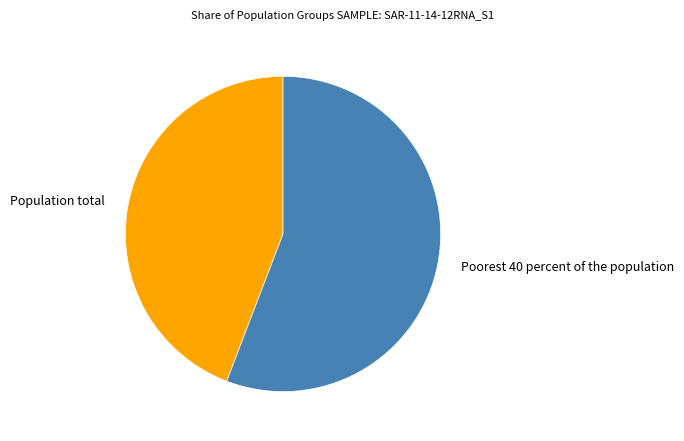

Does any single category account for the majority?

Yes